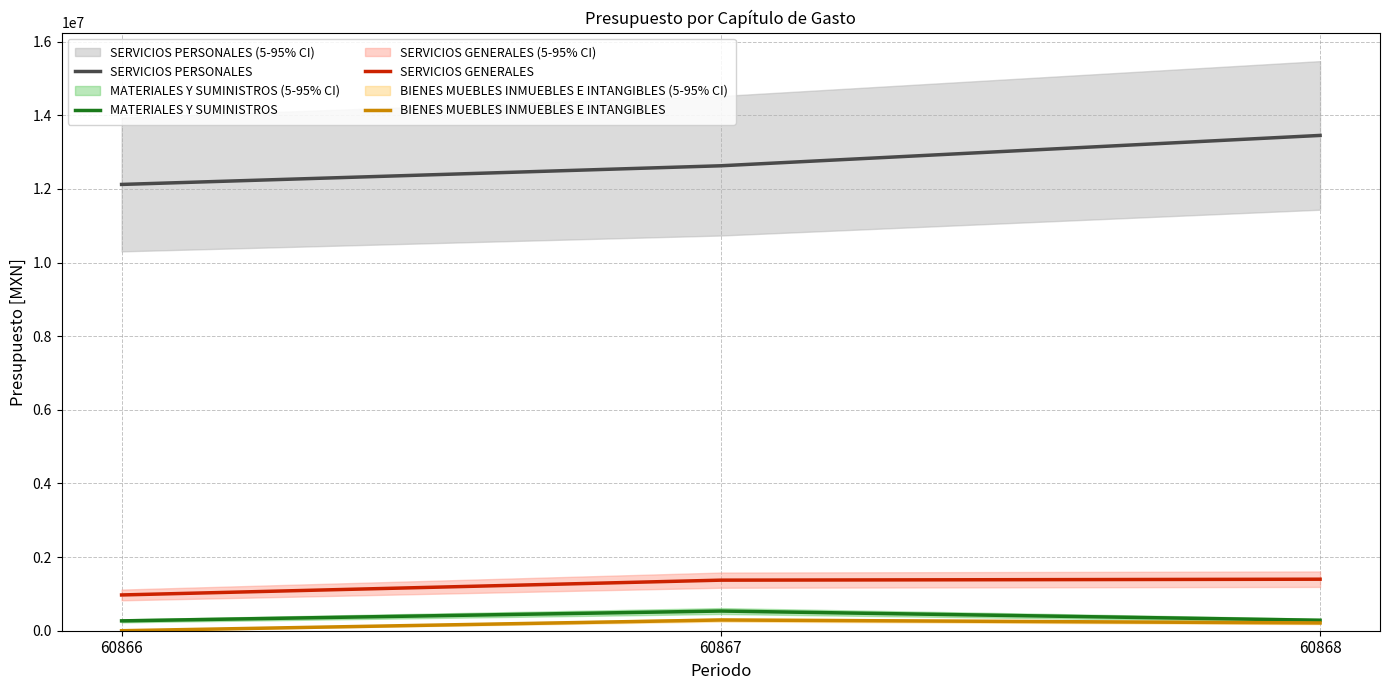

What value does the SERVICIOS PERSONALES series have at 60866?

12122218.0